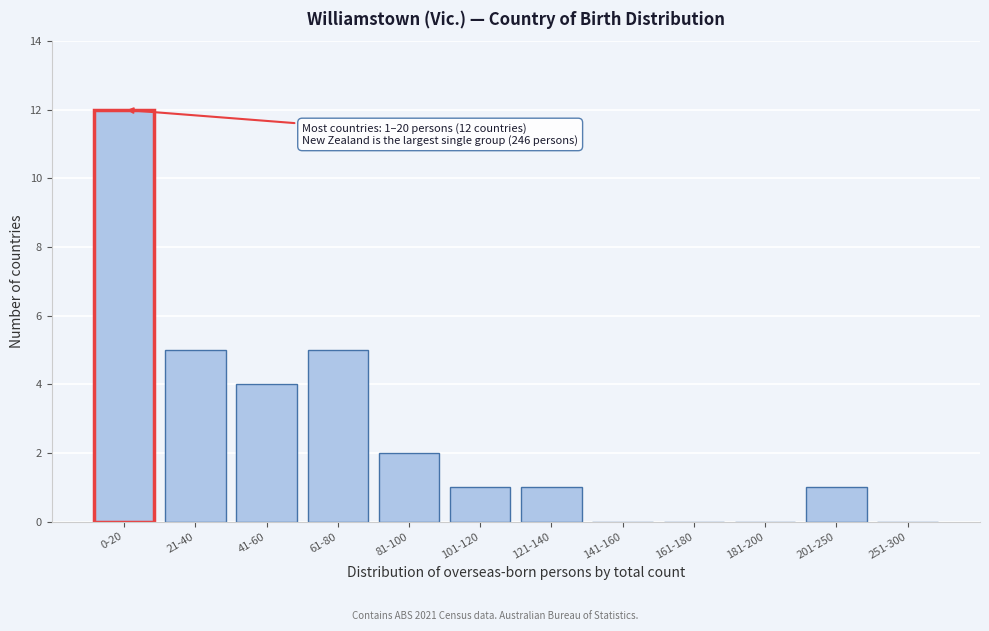

Reading right to left, extract all data points from this chart.

251-300=0	201-250=1	181-200=0	161-180=0	141-160=0	121-140=1	101-120=1	81-100=2	61-80=5	41-60=4	21-40=5	0-20=12